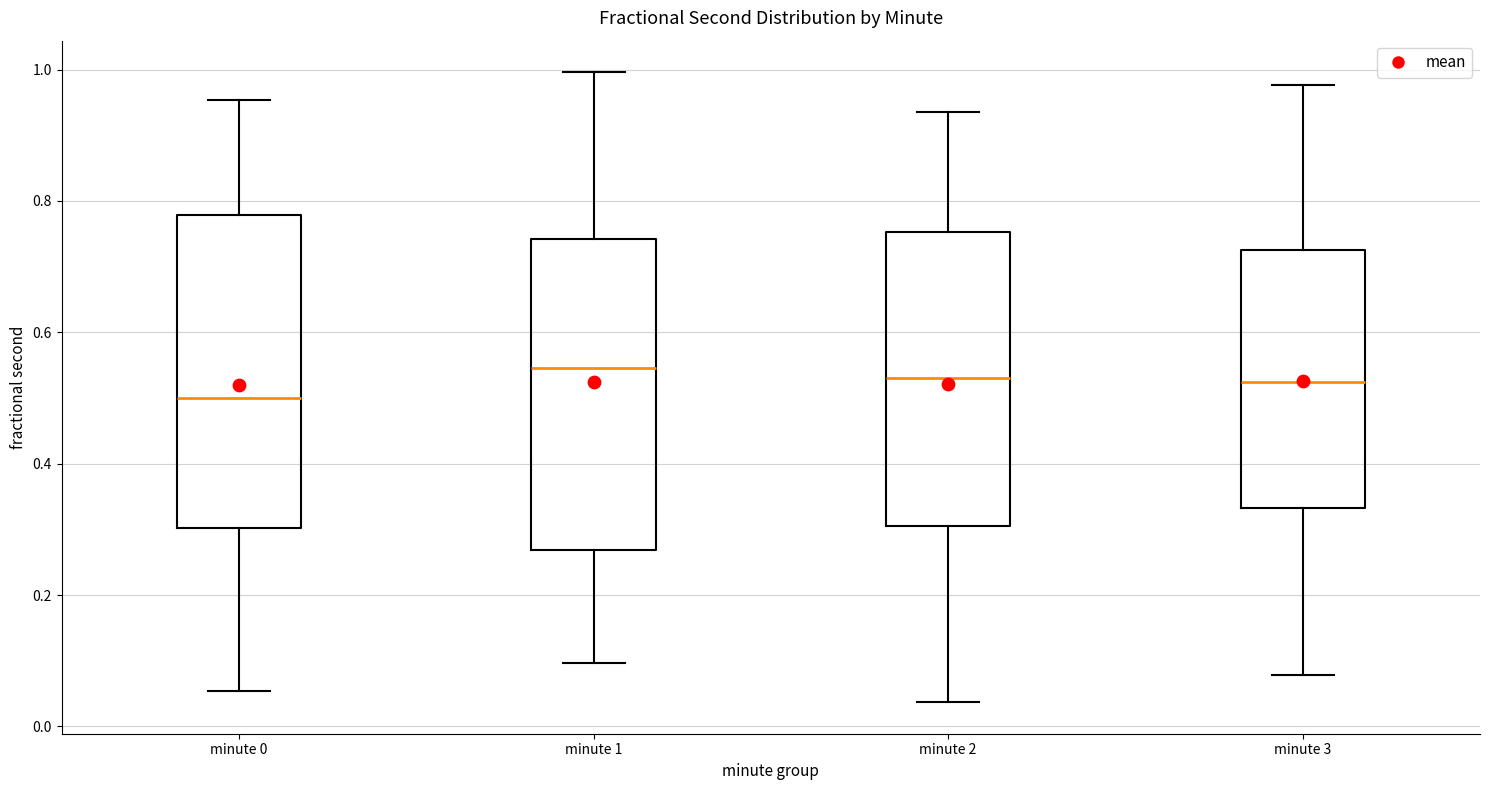

Reading left to right, read every box against the y-axis: the position of its median line, the range the box covers, and the ends of its whiskers. The values are not printed on the chart, so give them approximately, as read against the axis.

minute 0: median 0.50, box 0.30 to 0.78, whiskers 0.06 to 0.96
minute 1: median 0.54, box 0.26 to 0.74, whiskers 0.10 to 1.00
minute 2: median 0.54, box 0.30 to 0.76, whiskers 0.04 to 0.94
minute 3: median 0.52, box 0.34 to 0.72, whiskers 0.08 to 0.98